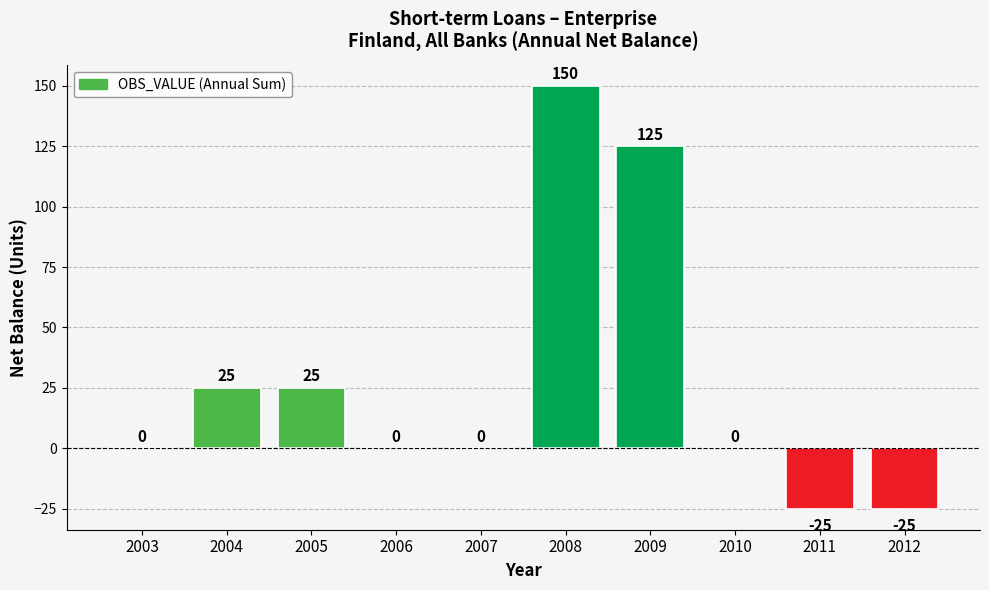

What is the change in value from 2008 to 2011?

-175